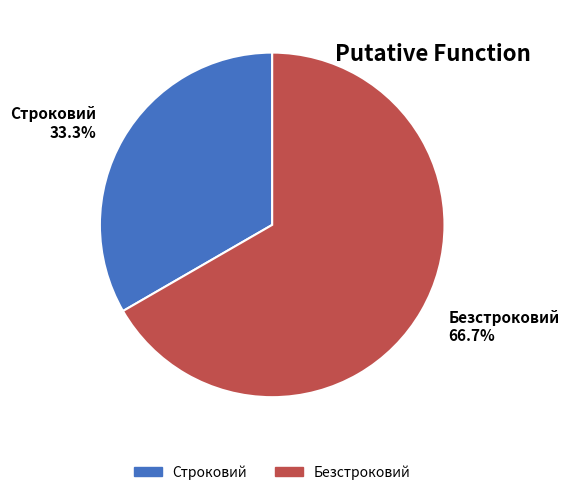

Rank the categories by value from lowest to highest.

Строковий, Безстроковий